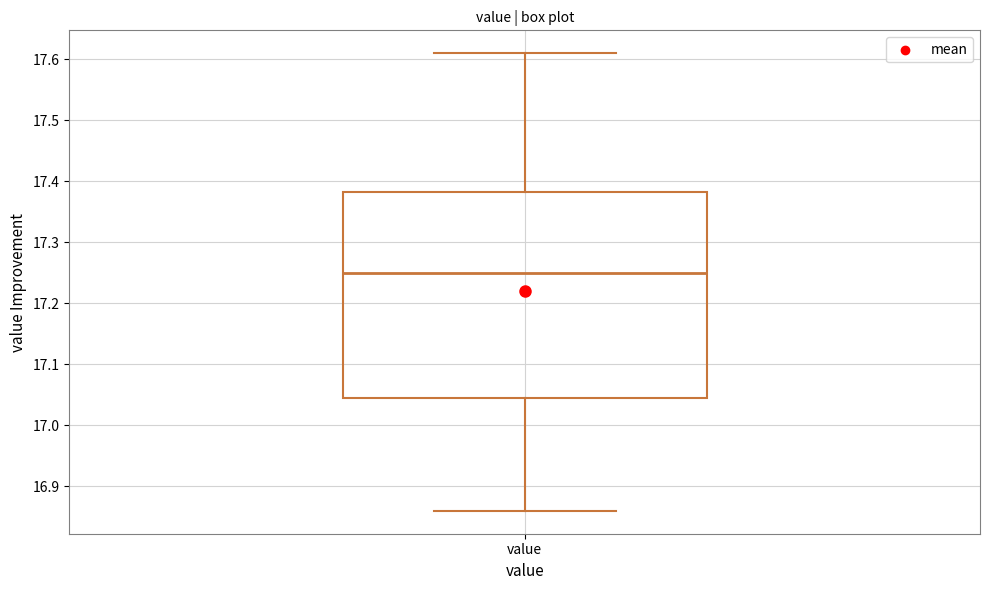

Transcribe this box plot: give where the median line is, the range the box spans, and where the two whiskers end, as read against the y-axis. The values are not printed on the chart, so give them approximately, as read against the axis.

median 17.25, box 17.05 to 17.38, whiskers 16.86 to 17.61